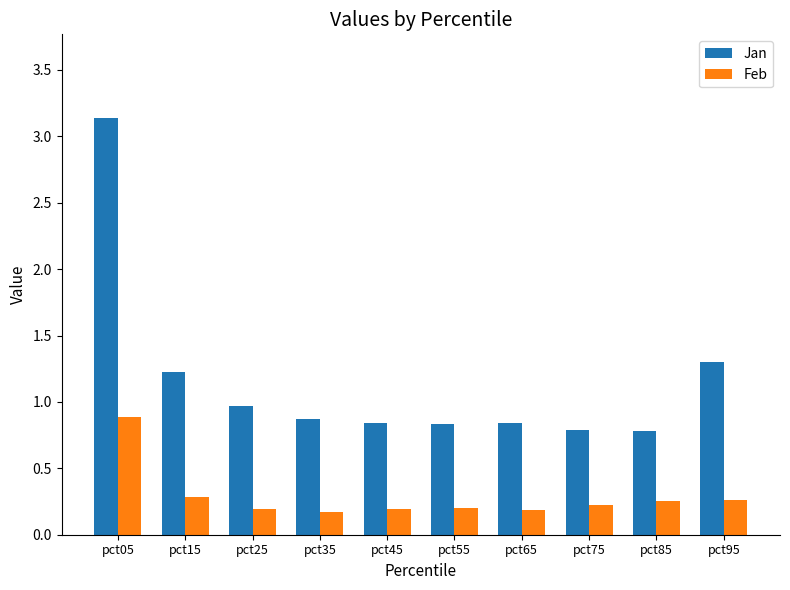

Does the chart contain any negative values?

No